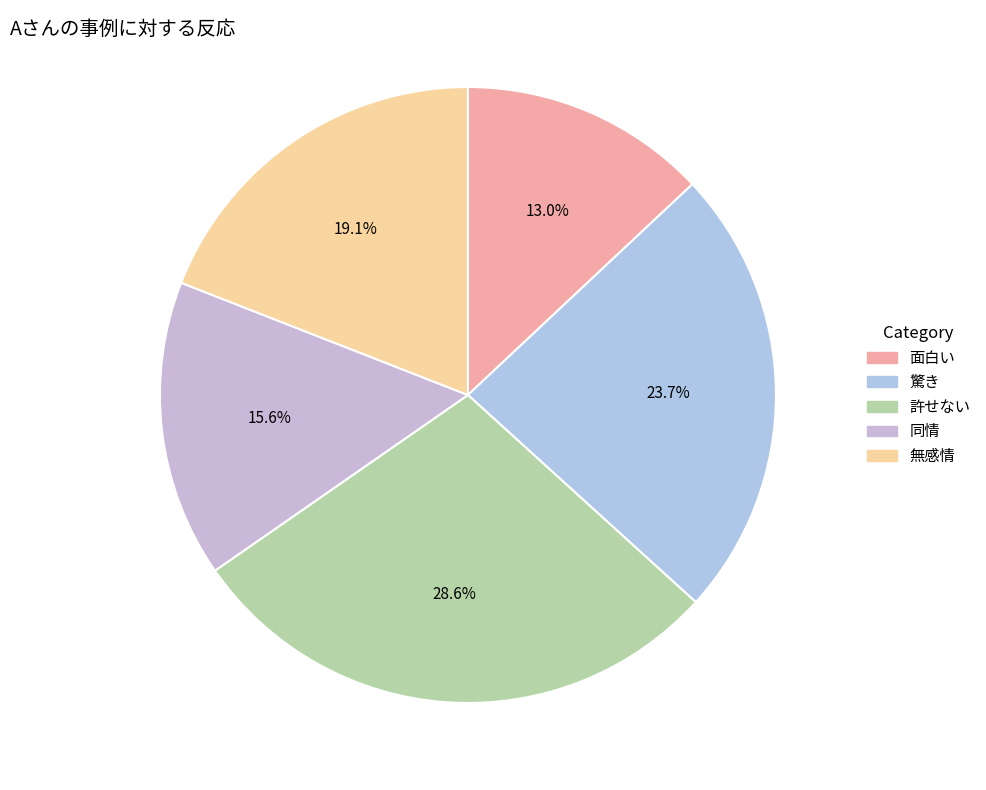

Which category has the smallest portion of the pie?

面白い